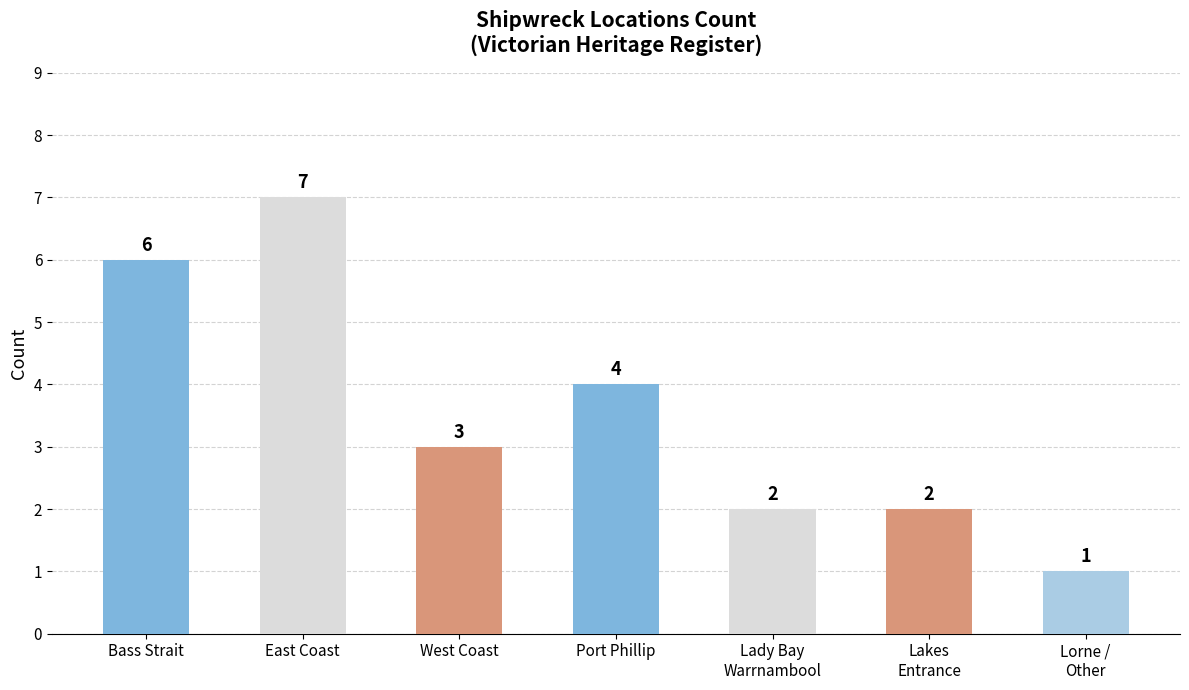

Reading left to right, transcribe all the data shown in this chart.

6	7	3	4	2	2	1